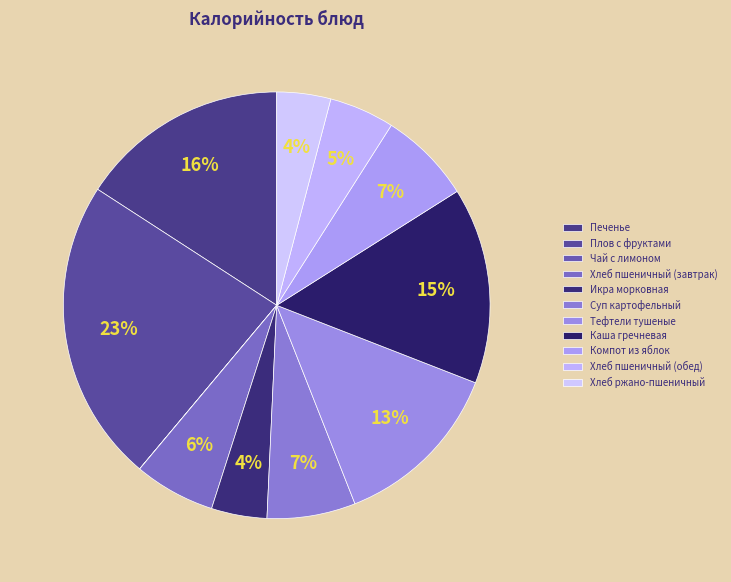

To the nearest percent, what is the combined percentage of Суп картофельный and Компот из яблок?

14%